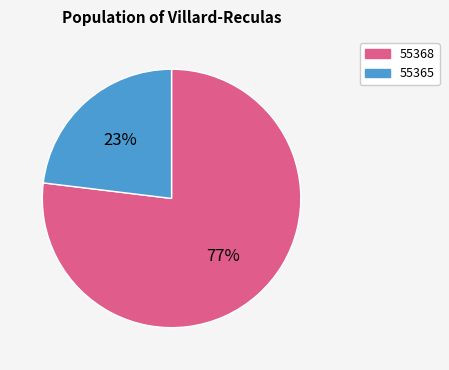

Which slice represents more than half of the pie?

55368